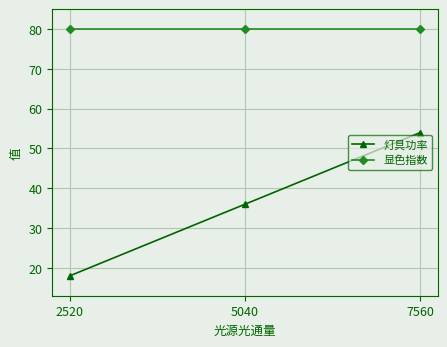

Between 5040 and 7560, which series saw the biggest shift?

灯具功率